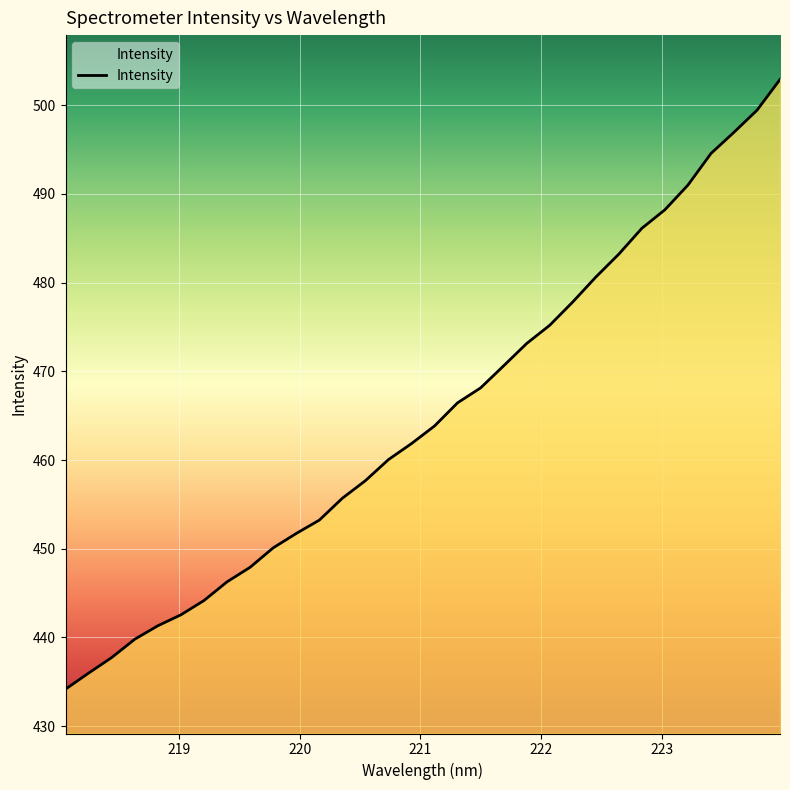

What is the maximum value shown in the chart?

502.9